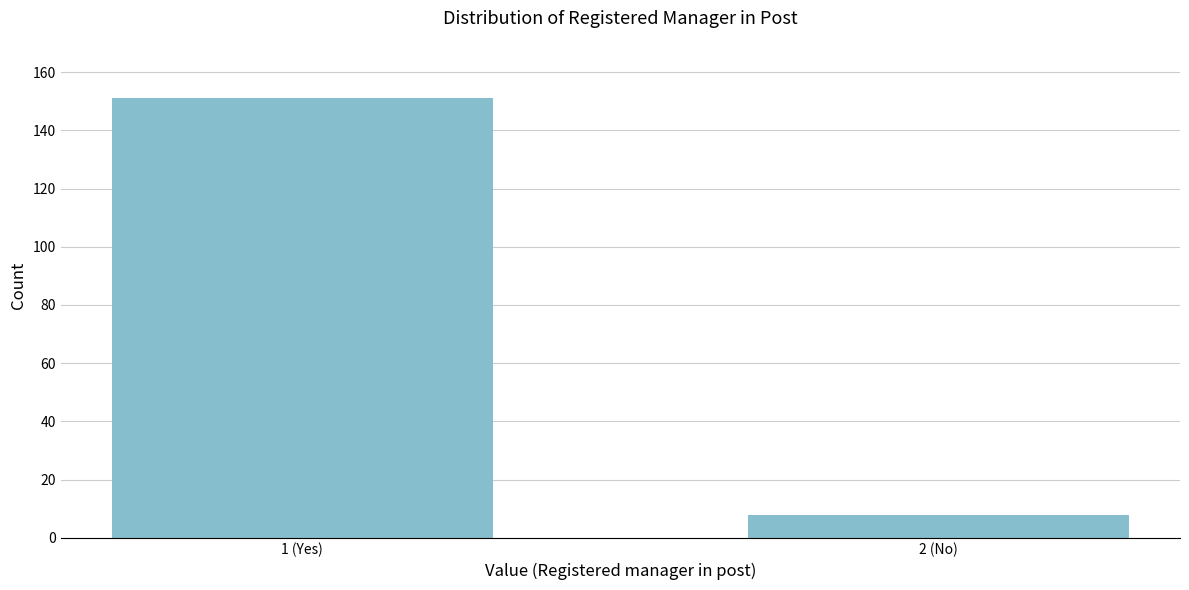

Reading left to right, what are all the values shown in this chart?

151	8